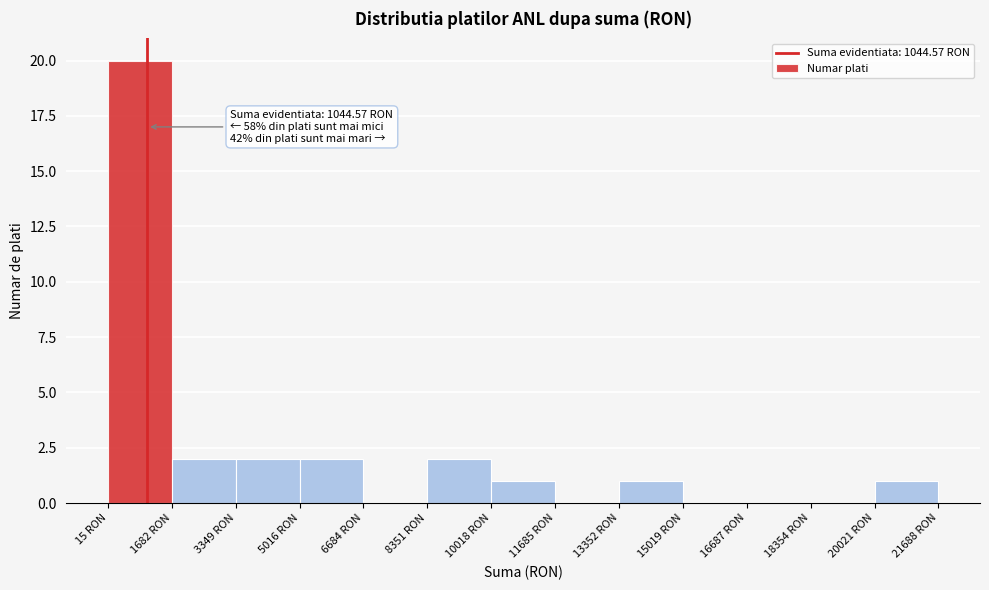

Over which range of the x-axis is the bar tallest?

0 to 1600